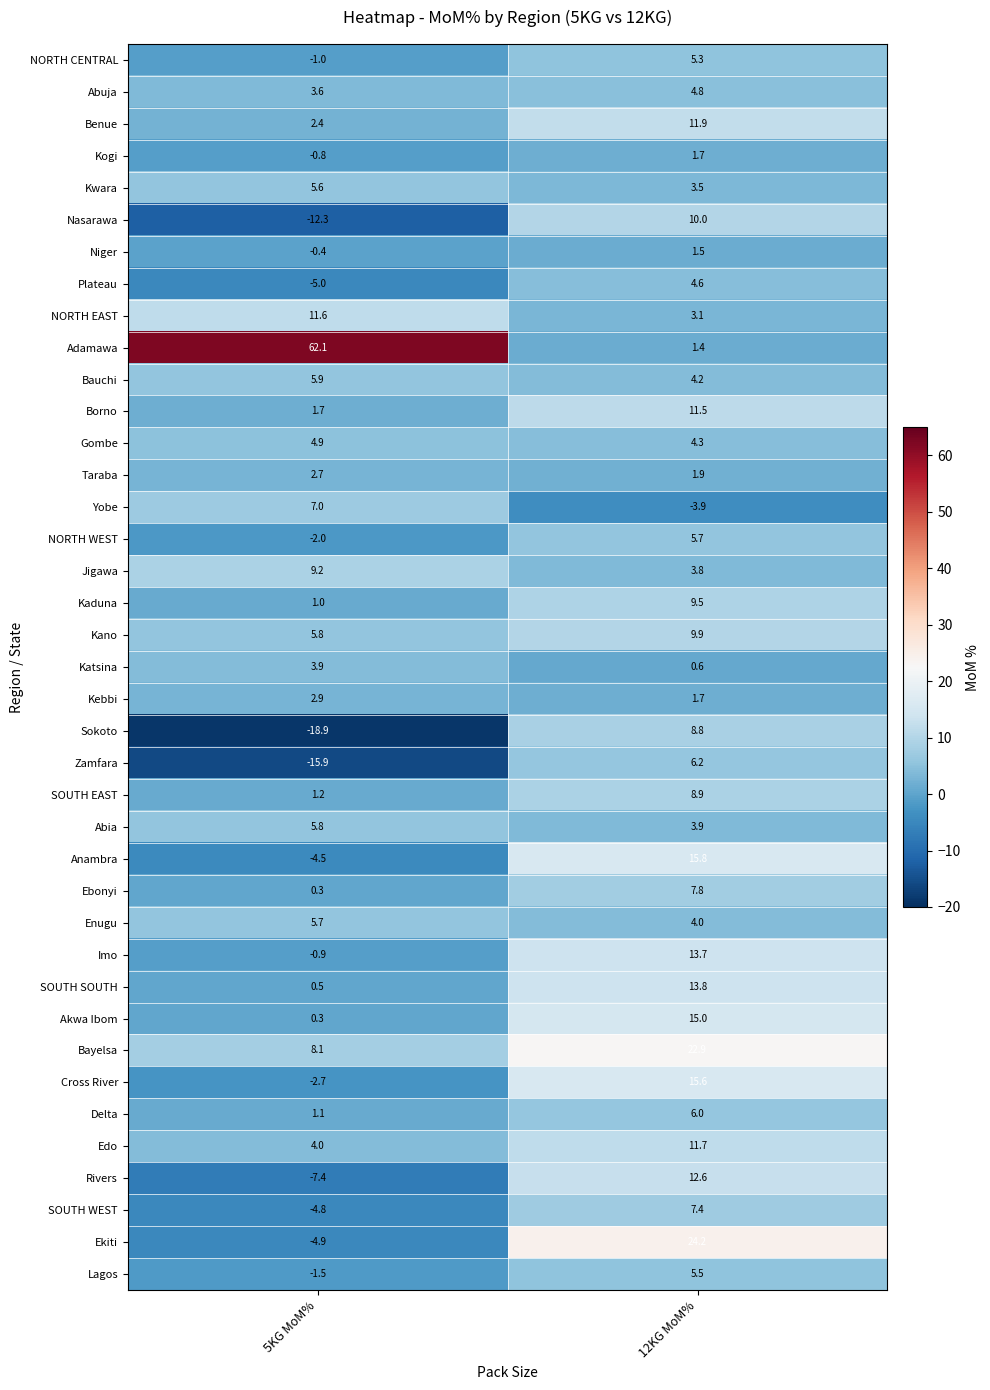

Which series has the largest total across all categories?

Adamawa